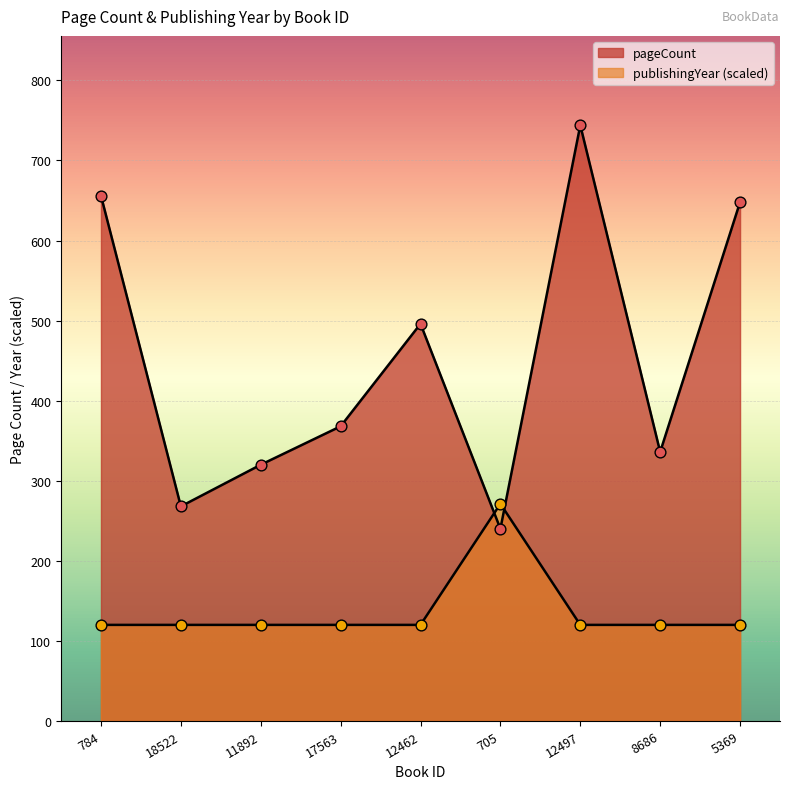

Which series reaches the maximum Y coordinate?

pageCount